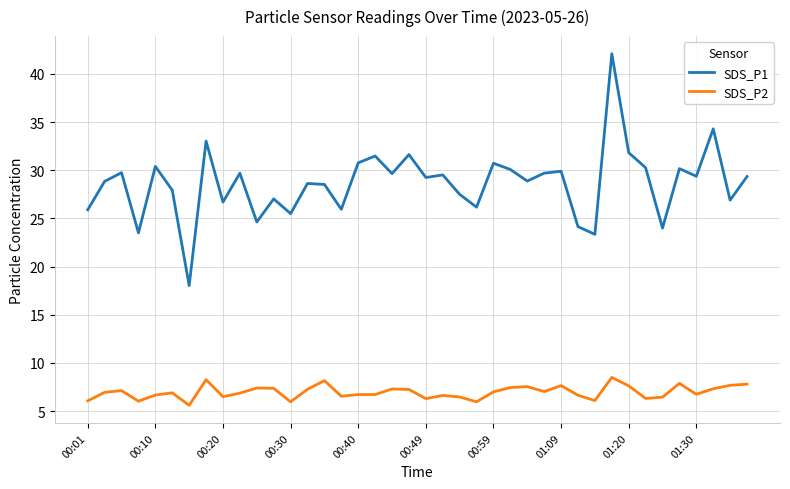

True or false: SDS_P2 has more than 0 points higher than both neighbors.

True